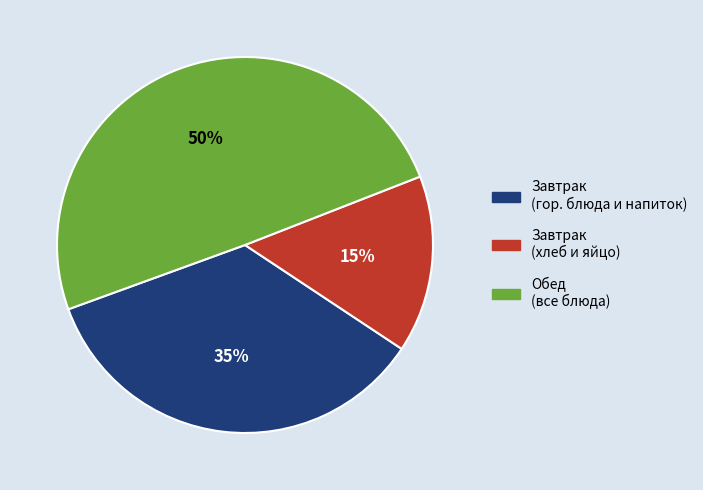

Which category has the smallest portion of the pie?

Завтрак (хлеб и яйцо)